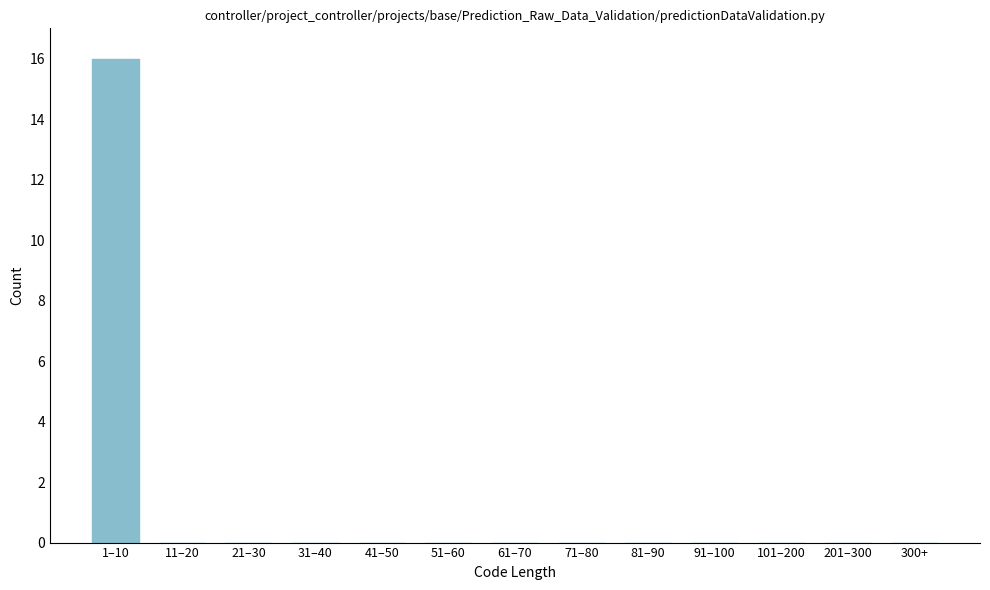

Reading left to right, extract all data points from this chart.

1–10=16	11–20=0	21–30=0	31–40=0	41–50=0	51–60=0	61–70=0	71–80=0	81–90=0	91–100=0	101–200=0	201–300=0	300+=0